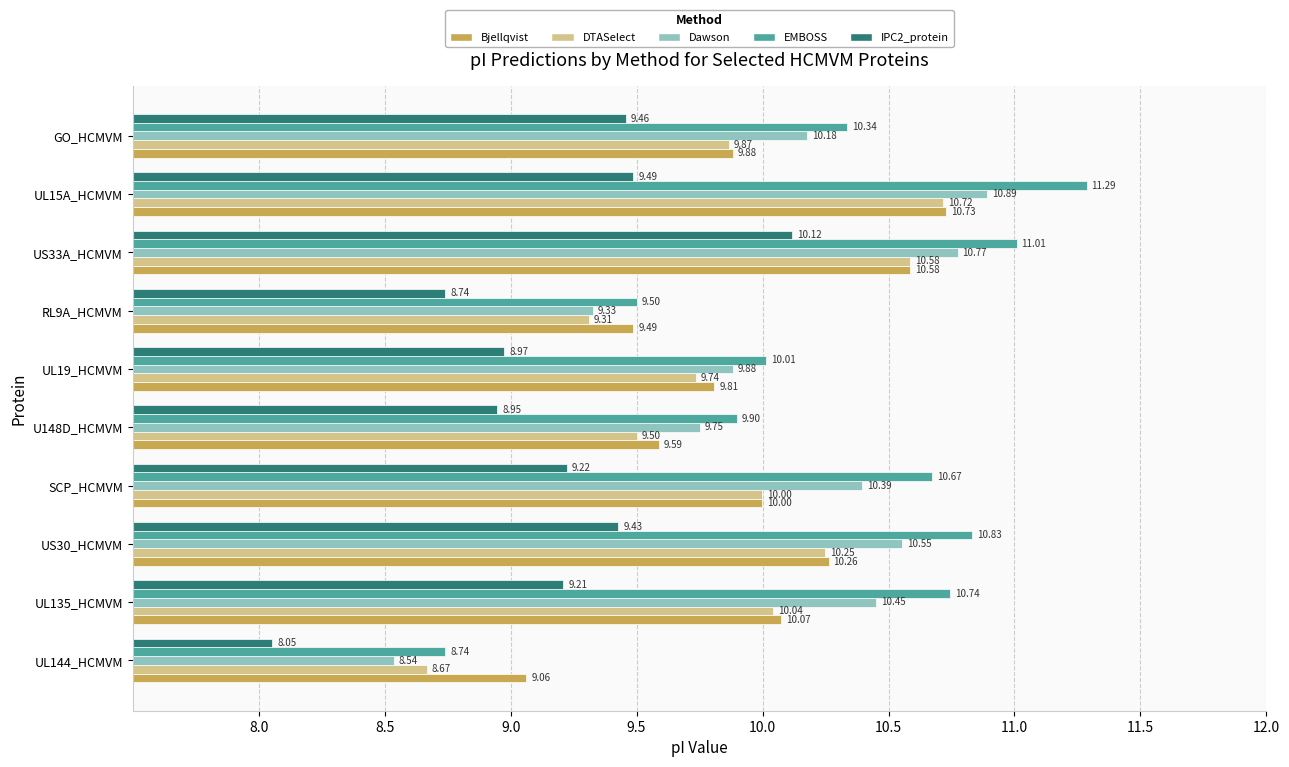

Between UL19_HCMVM and GO_HCMVM, which series saw the biggest shift?

IPC2_protein